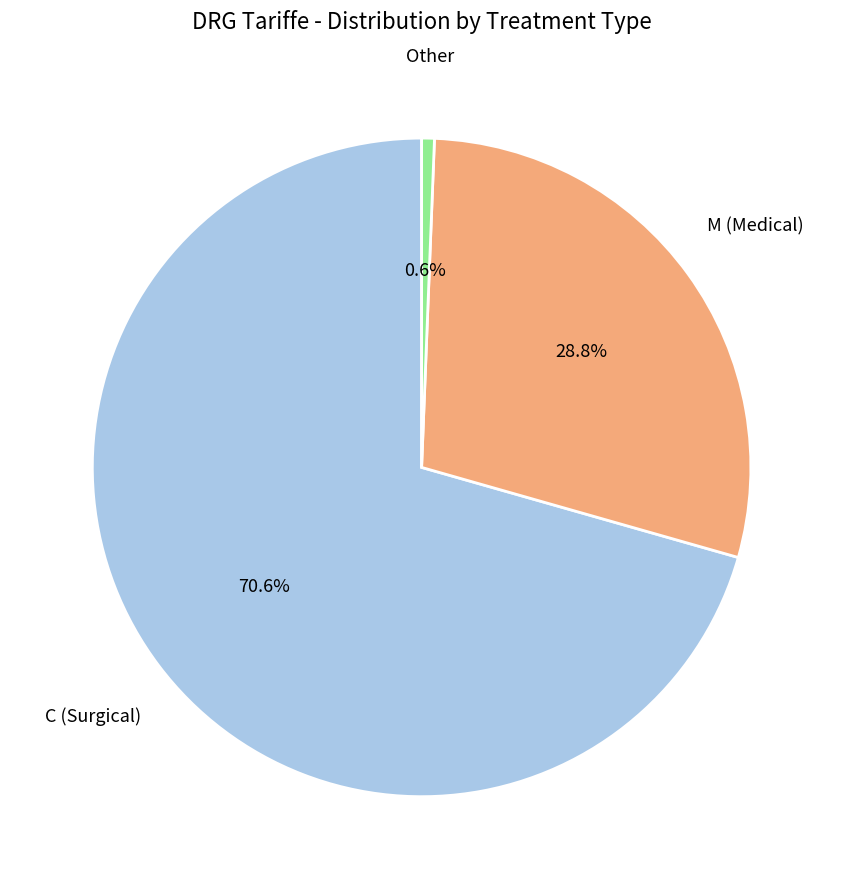

How many slices are in this pie chart?

3